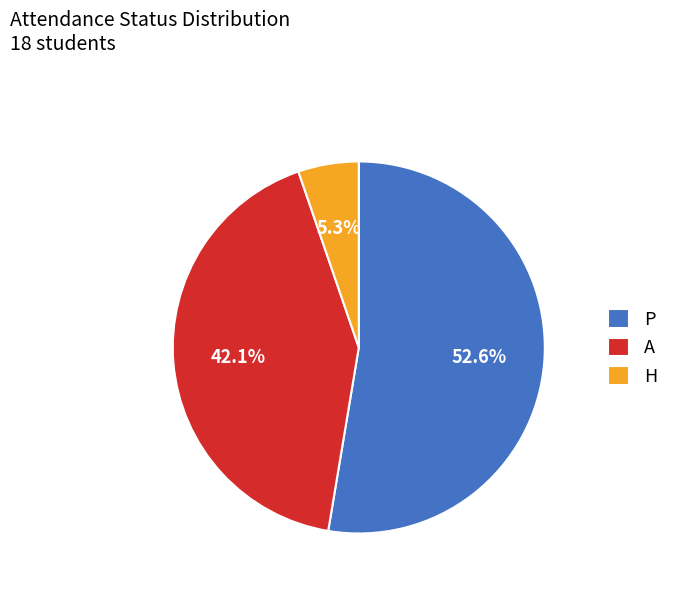

What is the majority slice?

P